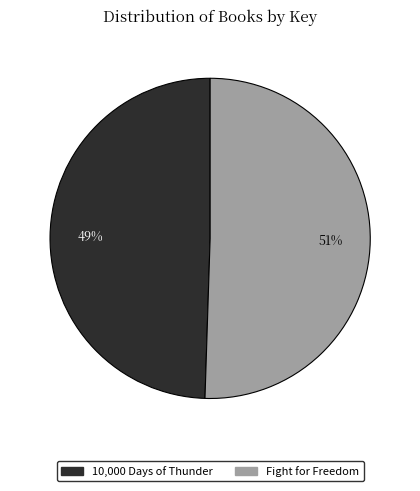

Which category accounts for the majority?

Fight for Freedom